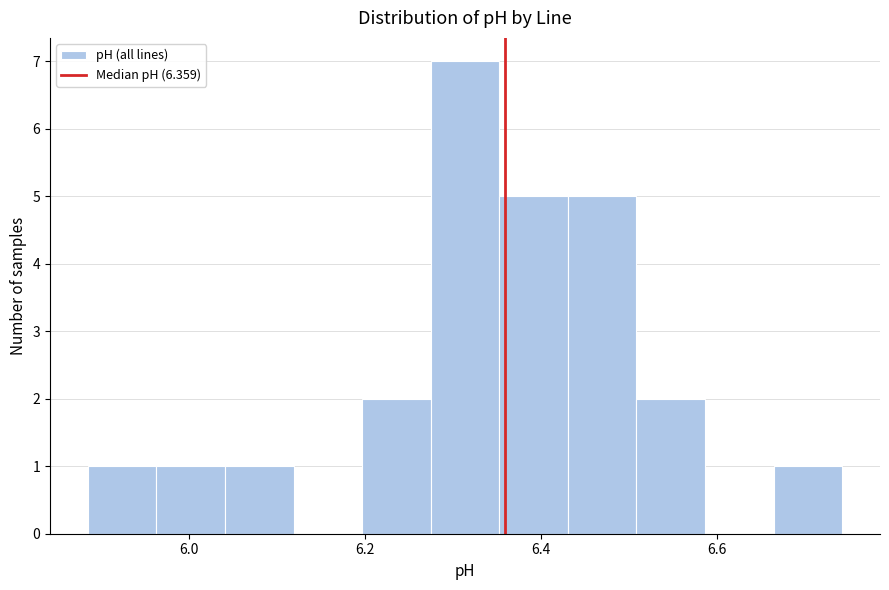

Read against the x-axis, roughly where is the centre of the tallest bar?

6.32